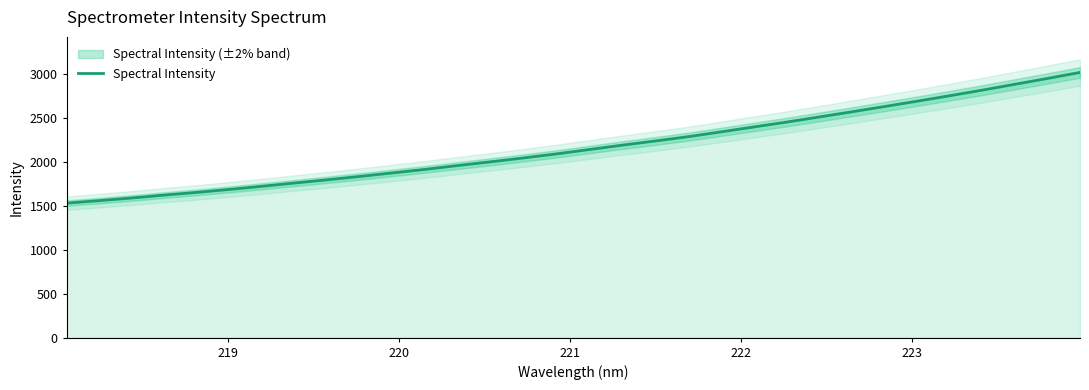

What is the average value?

2172.8